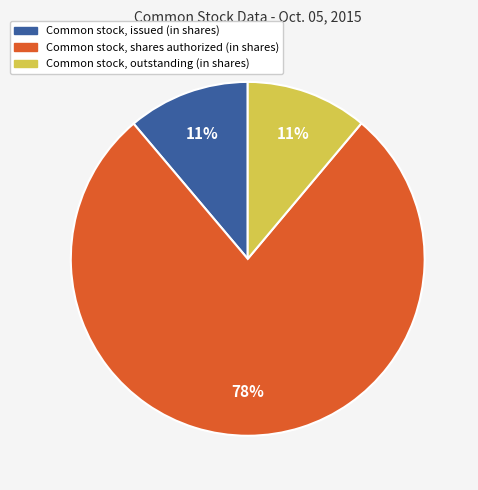

Which category accounts for the majority?

Common stock, shares authorized (in shares)